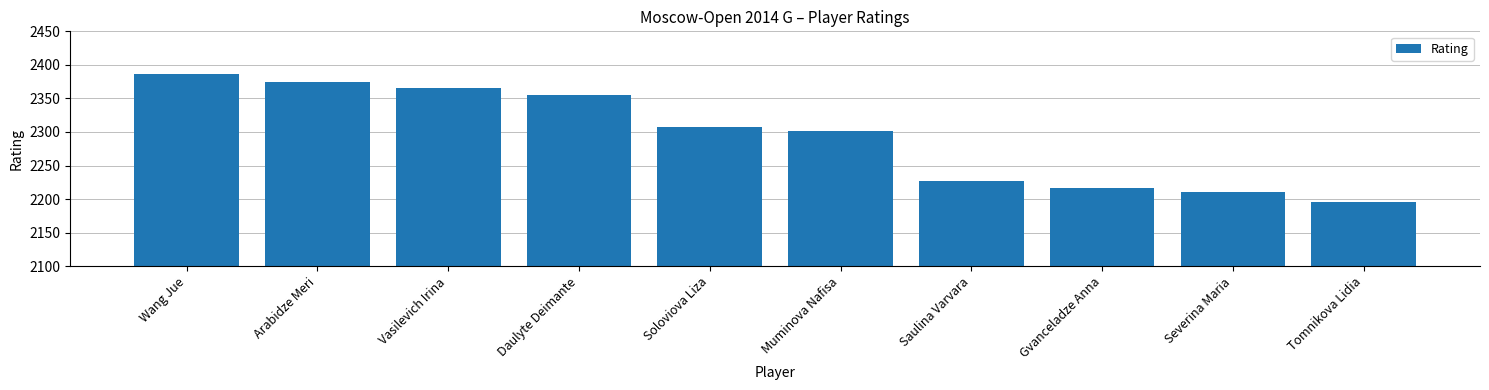

Approximately how many times larger is the value at Wang Jue compared to Soloviova Liza?

1.0